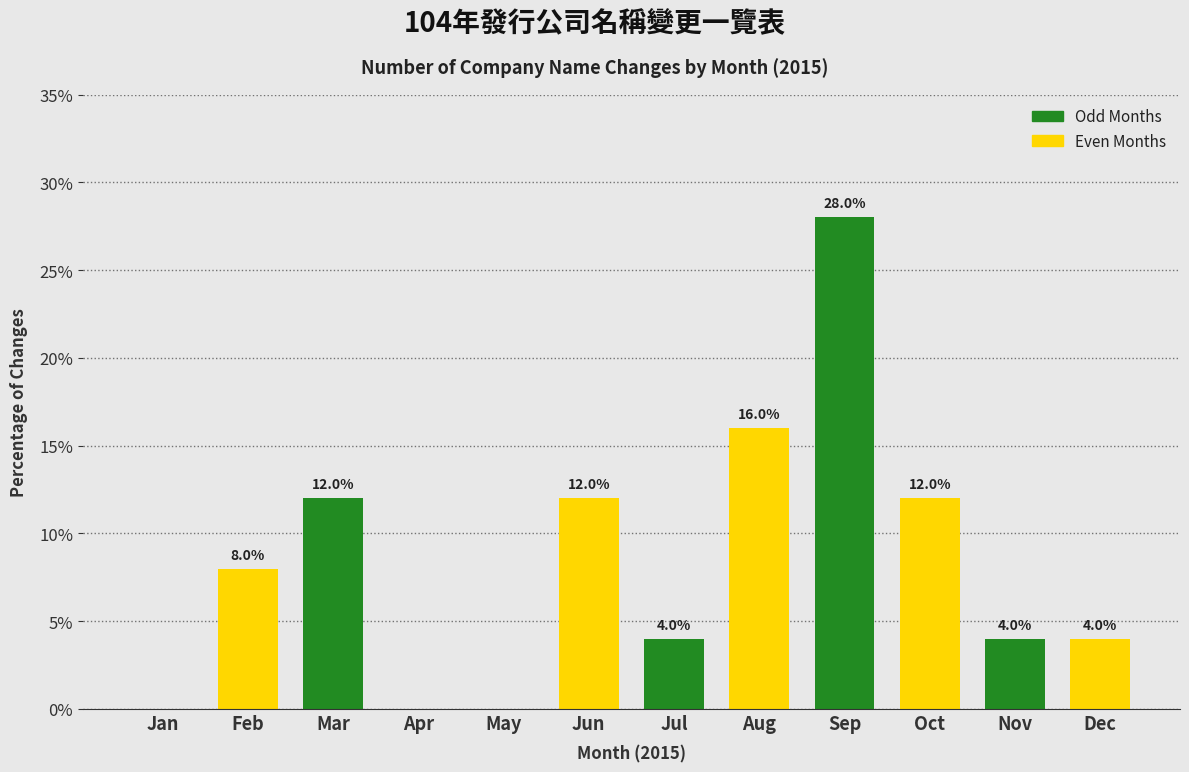

Reading left to right, what are all the values shown in this chart?

Jan=0.0	Feb=8.0	Mar=12.0	Apr=0.0	May=0.0	Jun=12.0	Jul=4.0	Aug=16.0	Sep=28.0	Oct=12.0	Nov=4.0	Dec=4.0